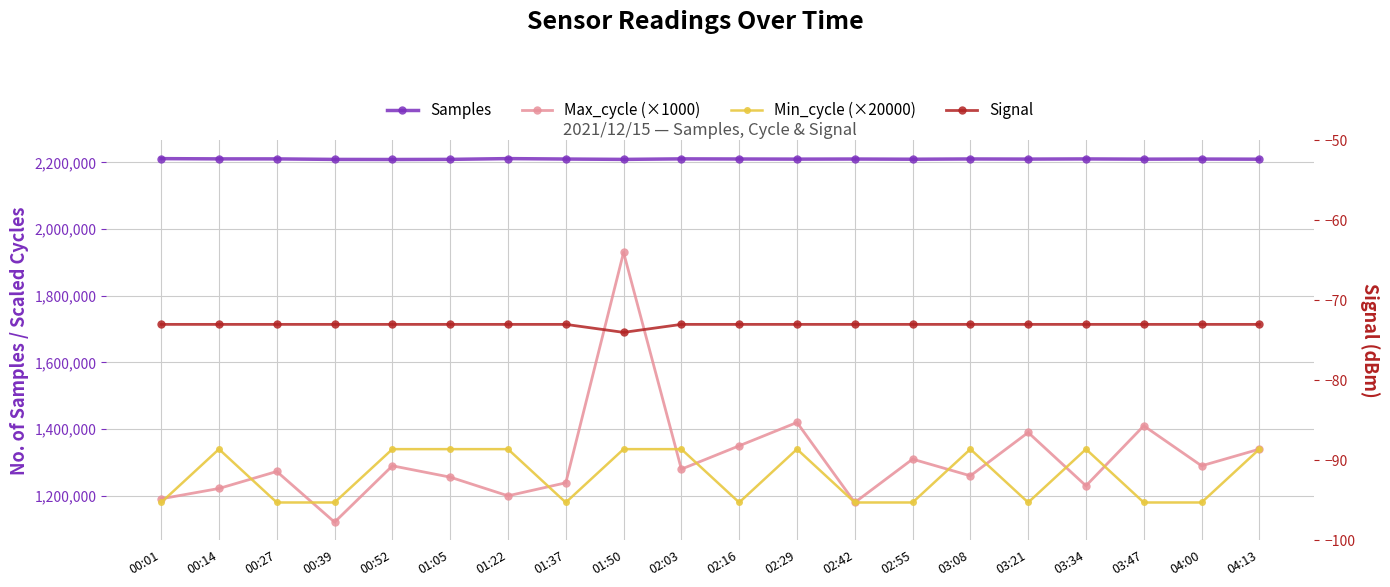

Rank the series at 04:00 from lowest to highest value.

Signal, Min_cycle (×20000), Max_cycle (×1000), Samples